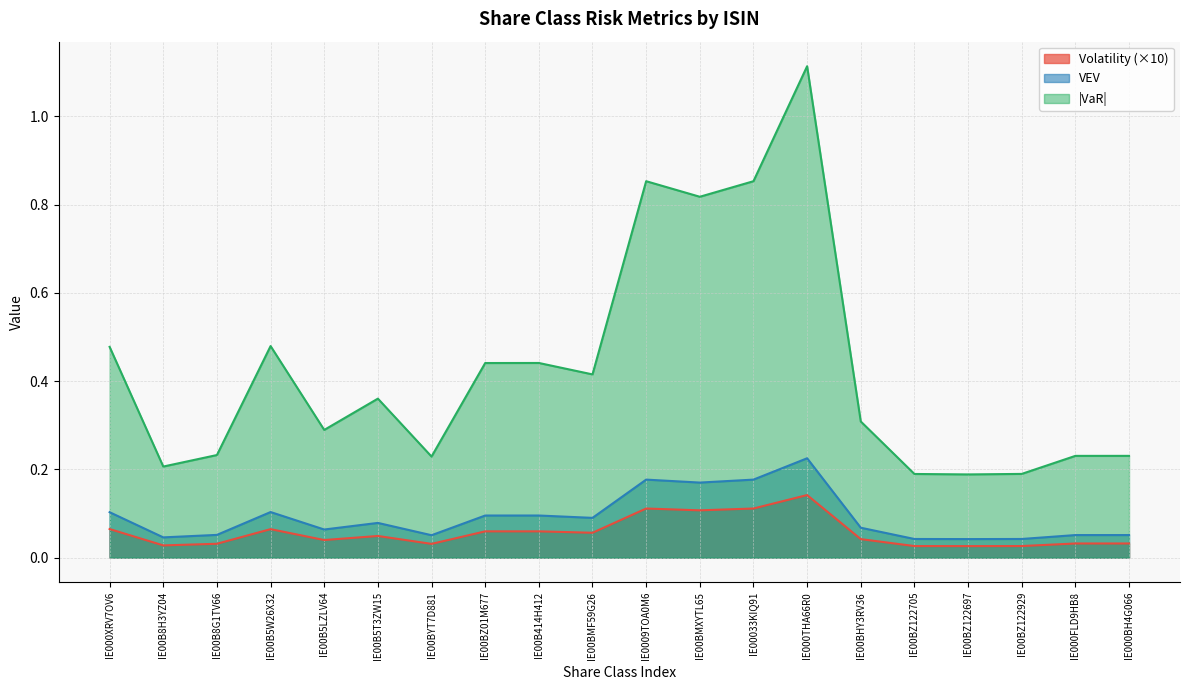

At which category does Volatility reach its first local peak?

IE00B5W26X32